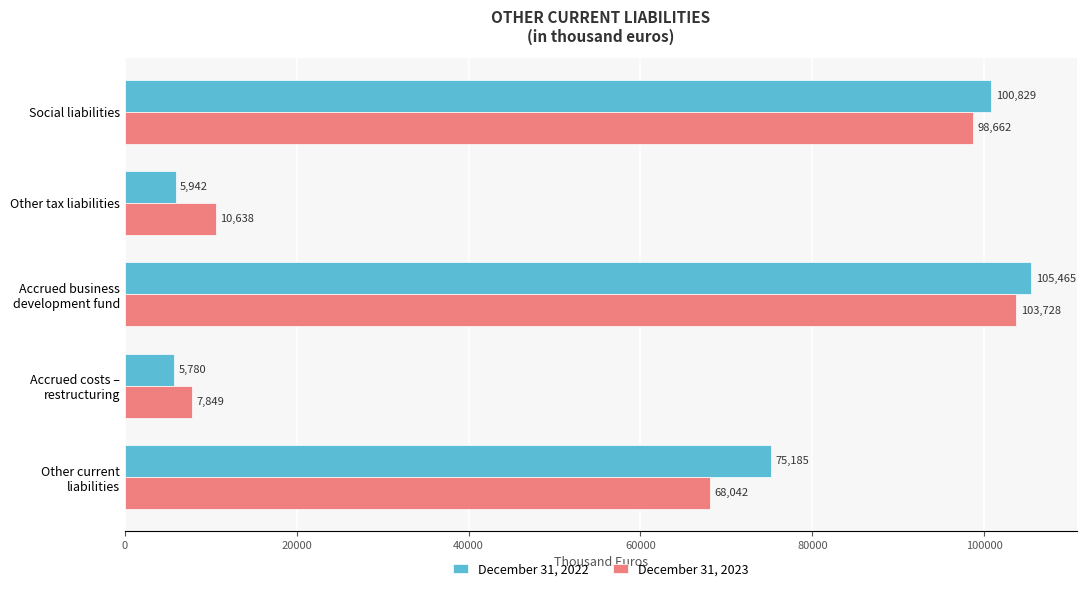

Is it true that December 31, 2023 equals 14784 at Other tax liabilities?

False